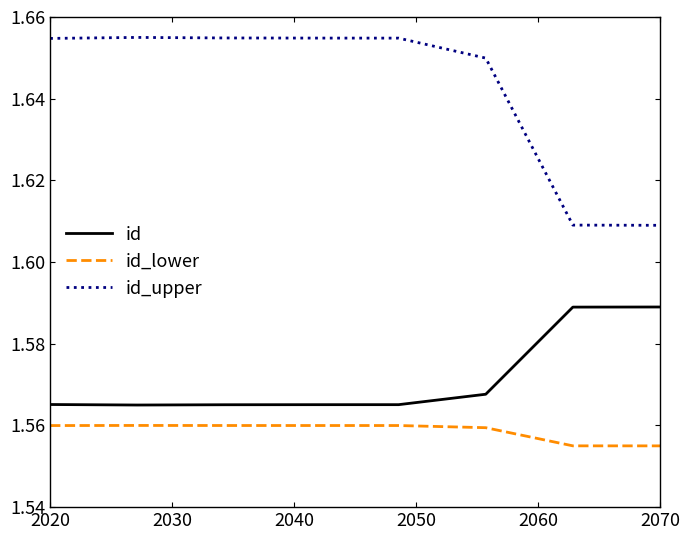

Which series has the largest range (max minus min)?

id_upper